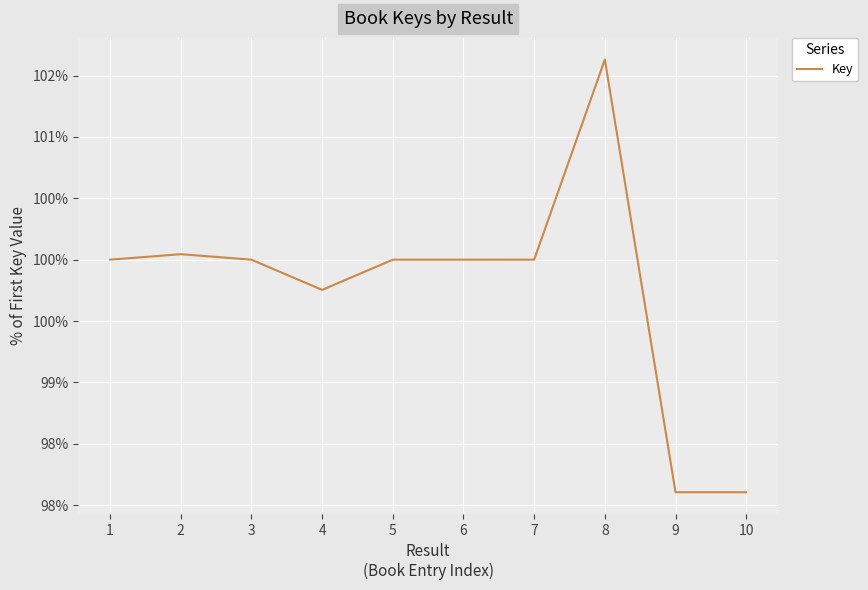

Reading left to right, extract all data points from this chart.

1=100.0	2=100.0	3=100.0	4=99.8	5=100.0	6=100.0	7=100.0	8=101.6	9=98.1	10=98.1